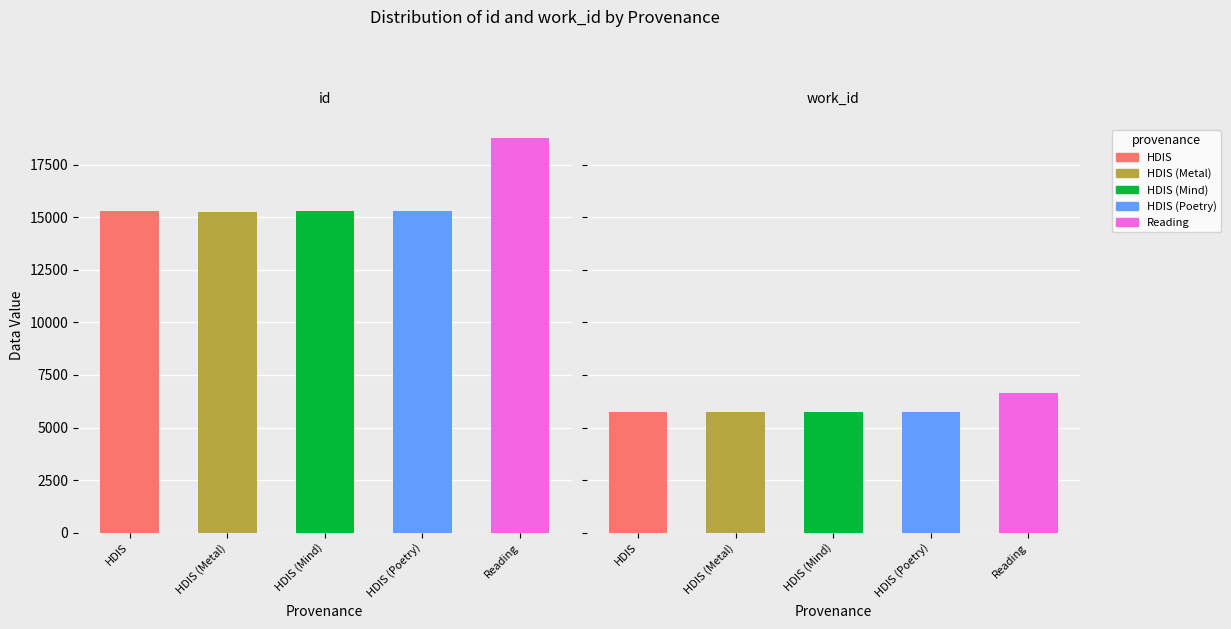

At HDIS, list the series in order from largest to smallest.

id, work_id